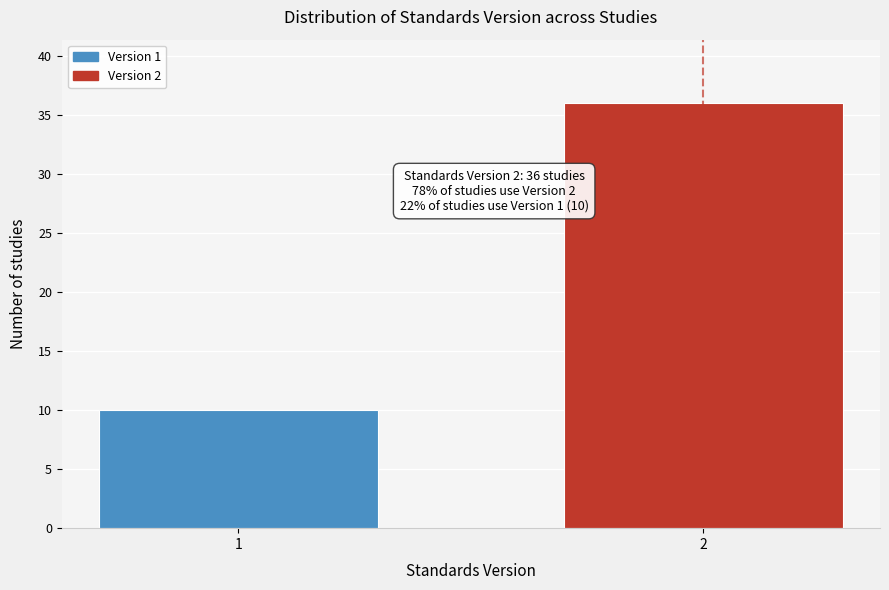

Reading left to right, what are all the values shown in this chart?

10	36